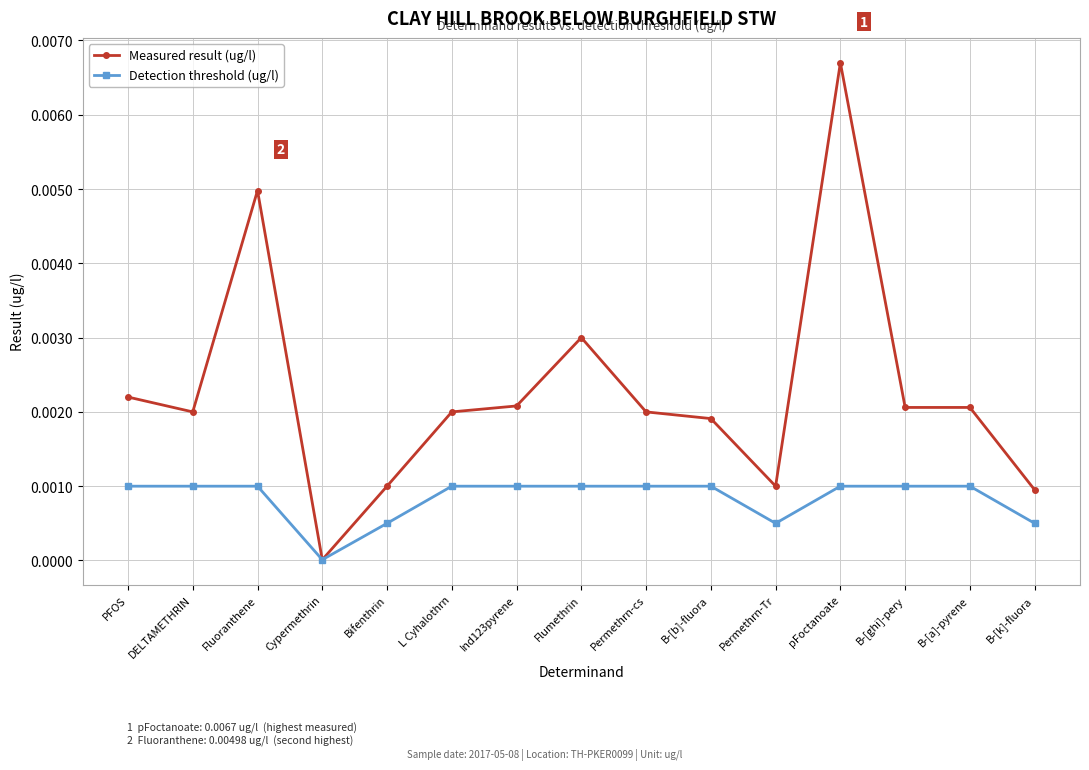

Is it true that Measured result (ug/l) equals 0.0 at Fluoranthene?

True